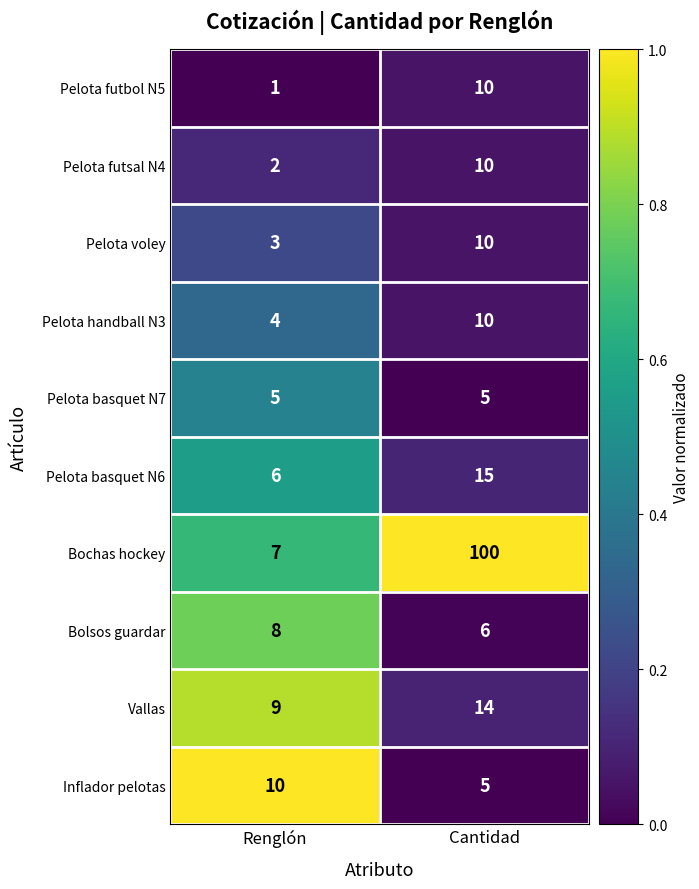

Which label corresponds to the largest value in the chart?

Cantidad